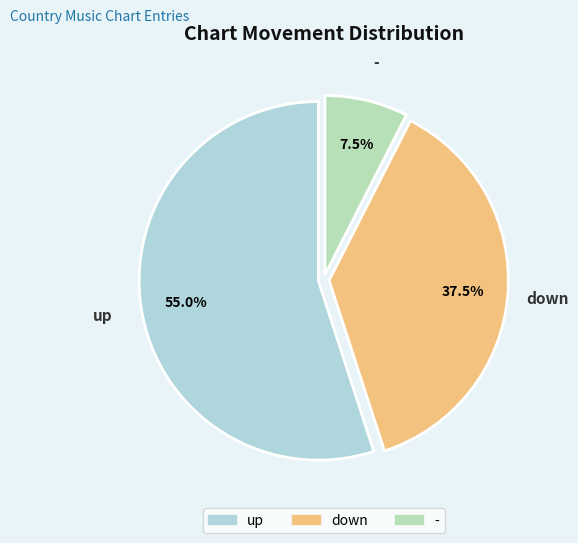

Is there a majority slice in this chart?

Yes